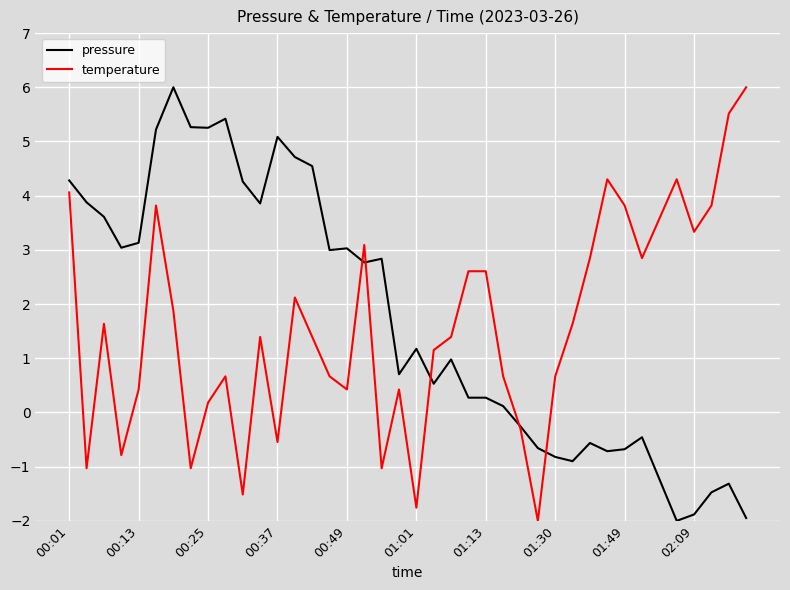

What is the smallest value displayed?

-2.0